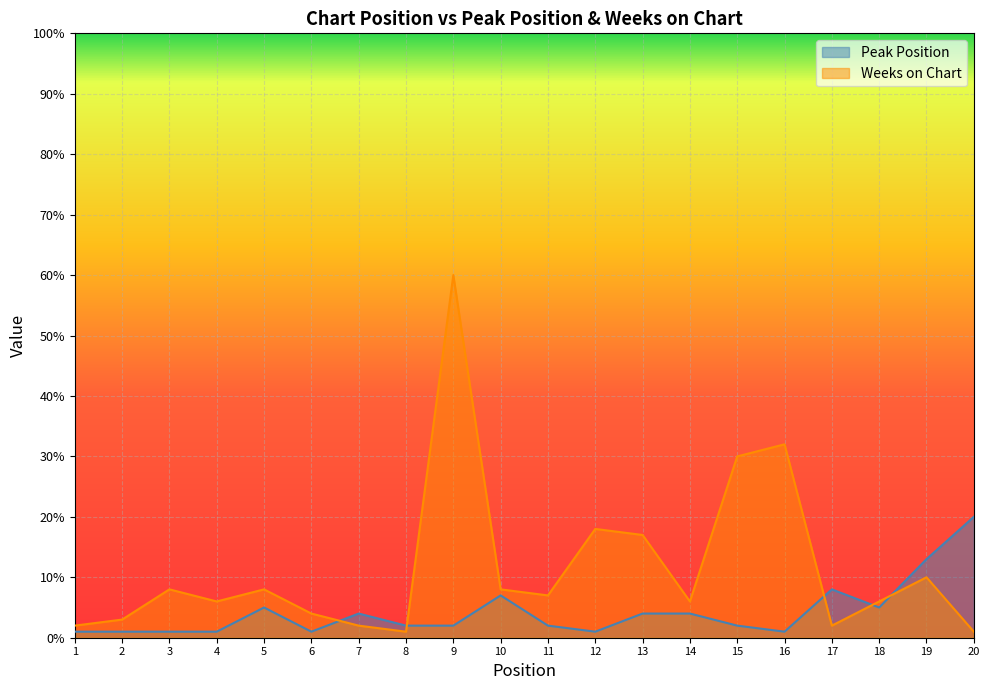

Rank the series at 12 from lowest to highest value.

Peak Position, Weeks on Chart